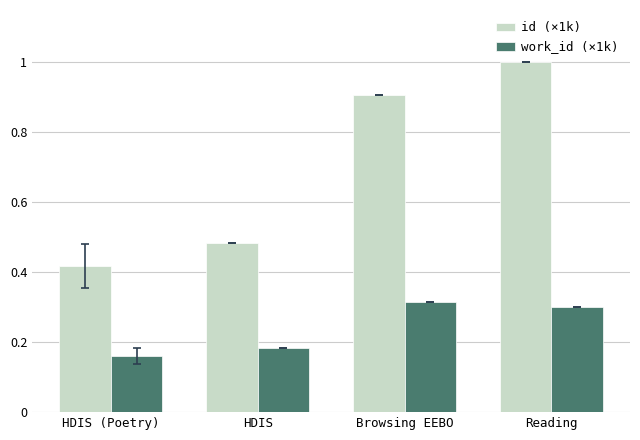

List the series in order of their peak value, highest first.

id (×1k), work_id (×1k)